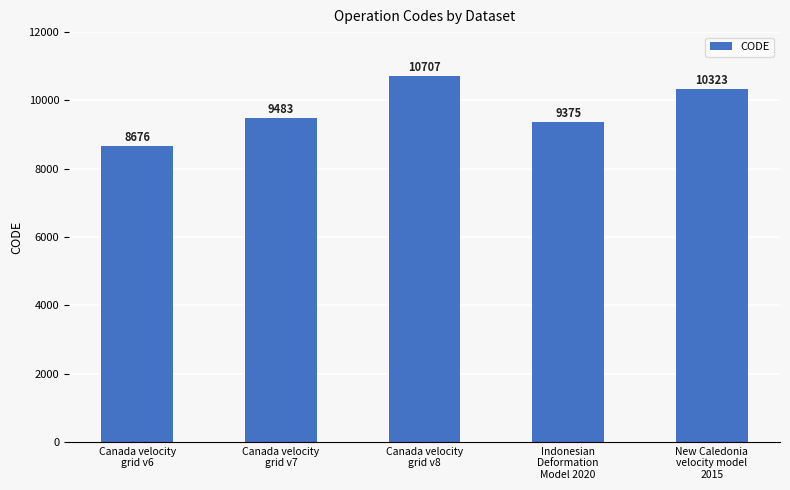

What is the difference between the maximum and minimum values?

2031